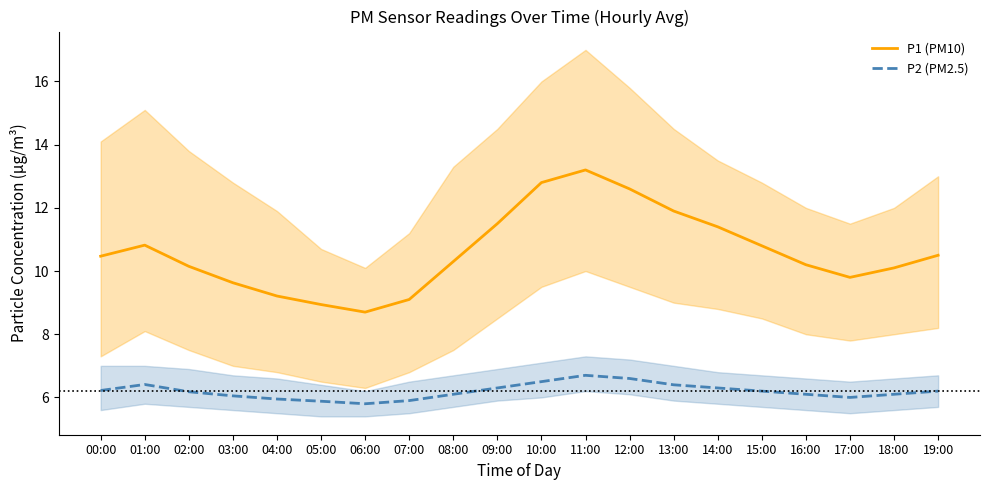

Is the value of P2 (PM2.5) at 06:00 greater than the value of P1 (PM10) at 05:00?

No